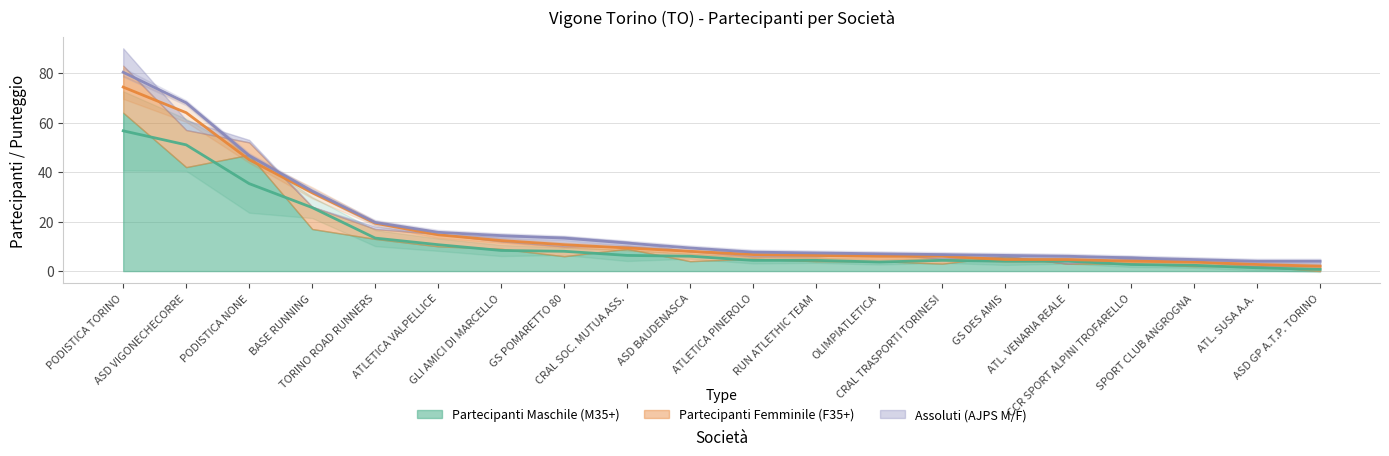

How many values in the Partecipanti Maschile (M35+) series exceed 6?

8